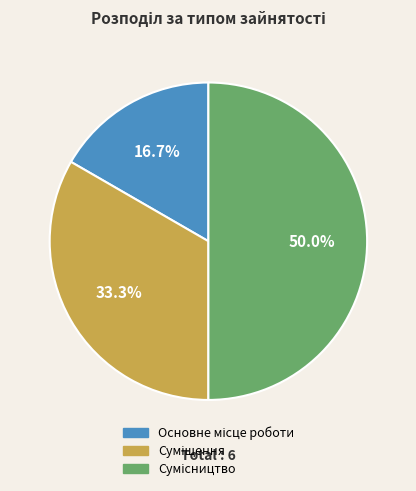

Which slice is the smallest?

Основне місце роботи